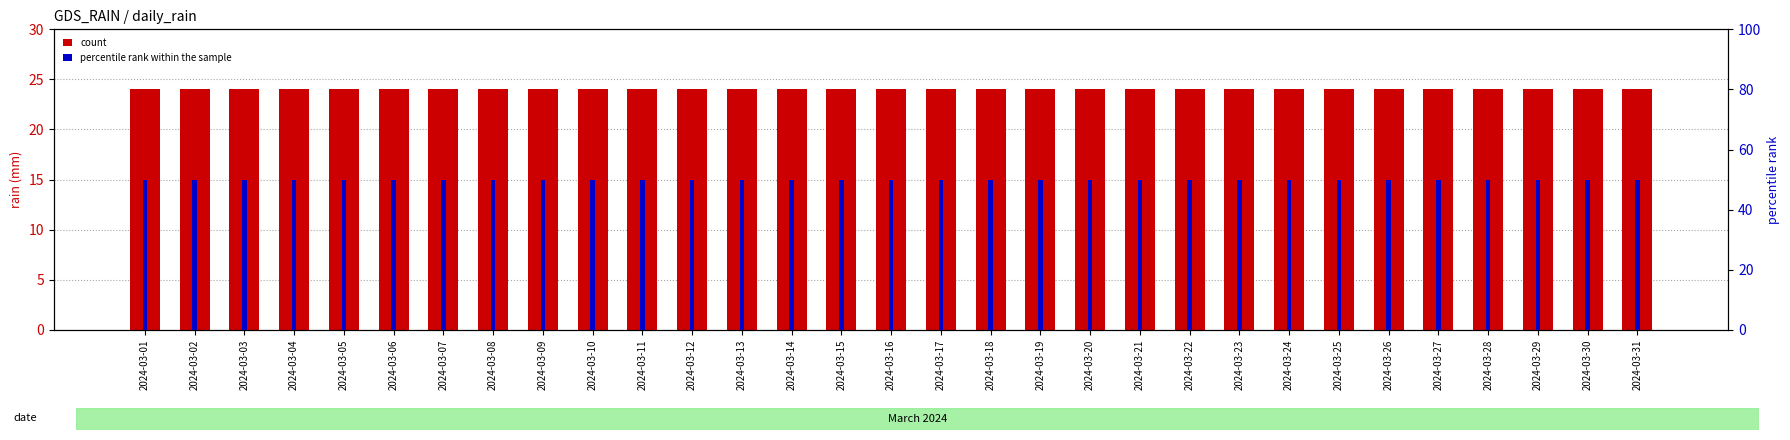

At how many categories does at least one series exceed 32?

31